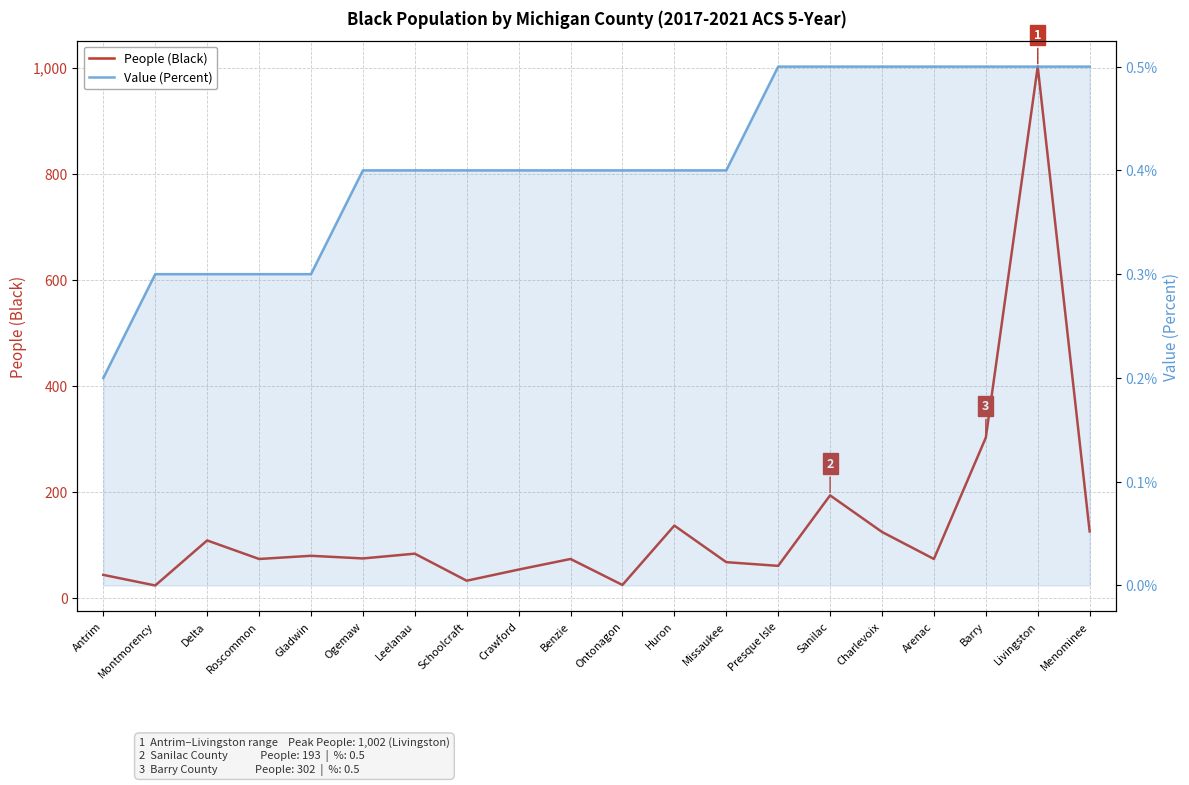

What position from the left is Sanilac?

15